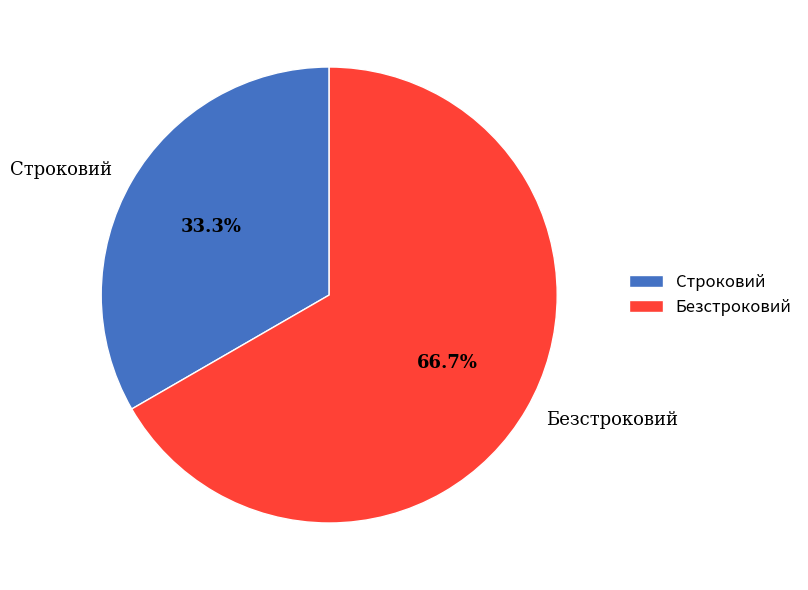

How much of the chart is everything except Безстроковий?

33.3%